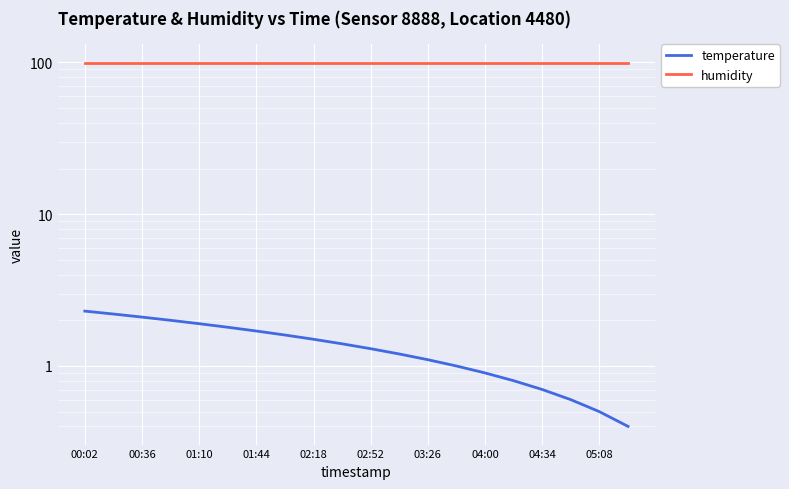

True or false: humidity and temperature intersect in this chart.

False